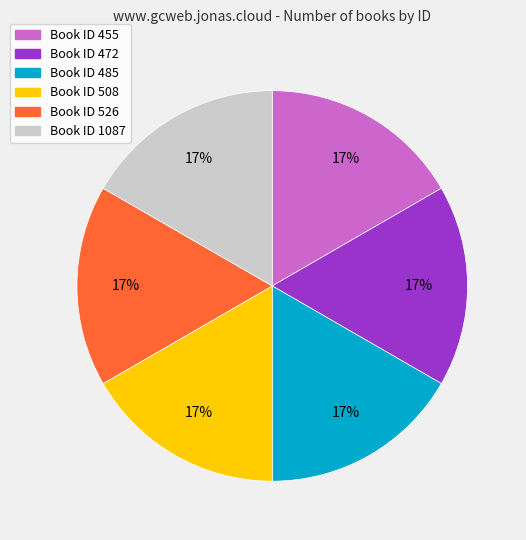

Is there a majority slice in this chart?

No